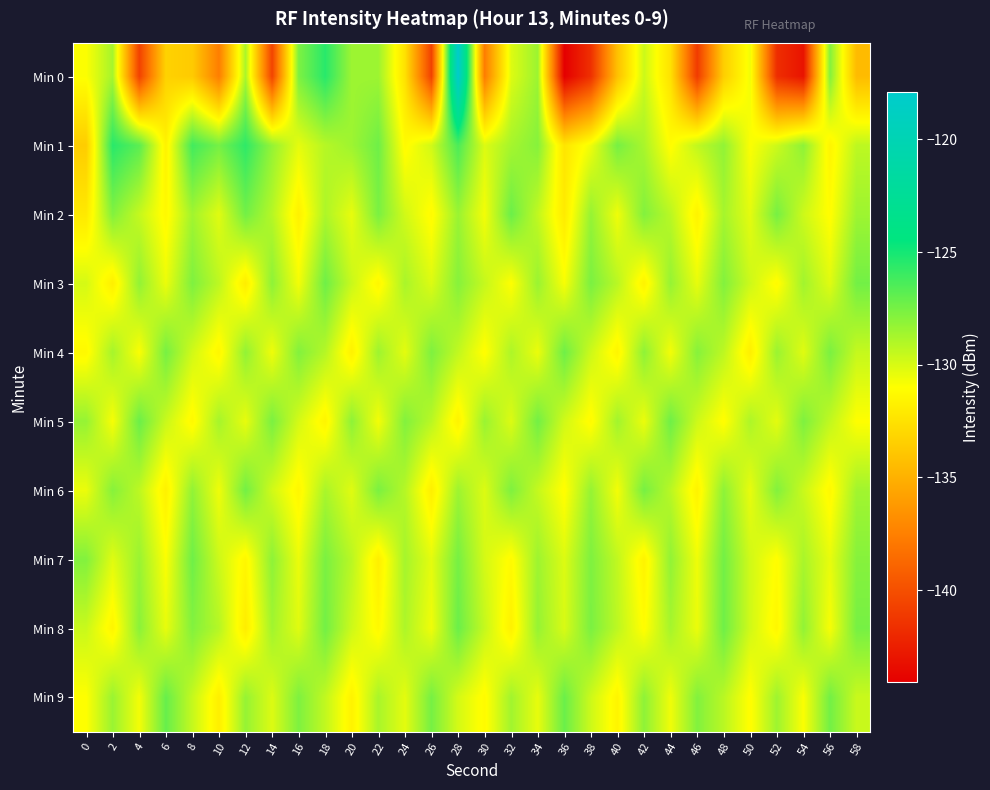

At which category is the sum across all series the highest?

28